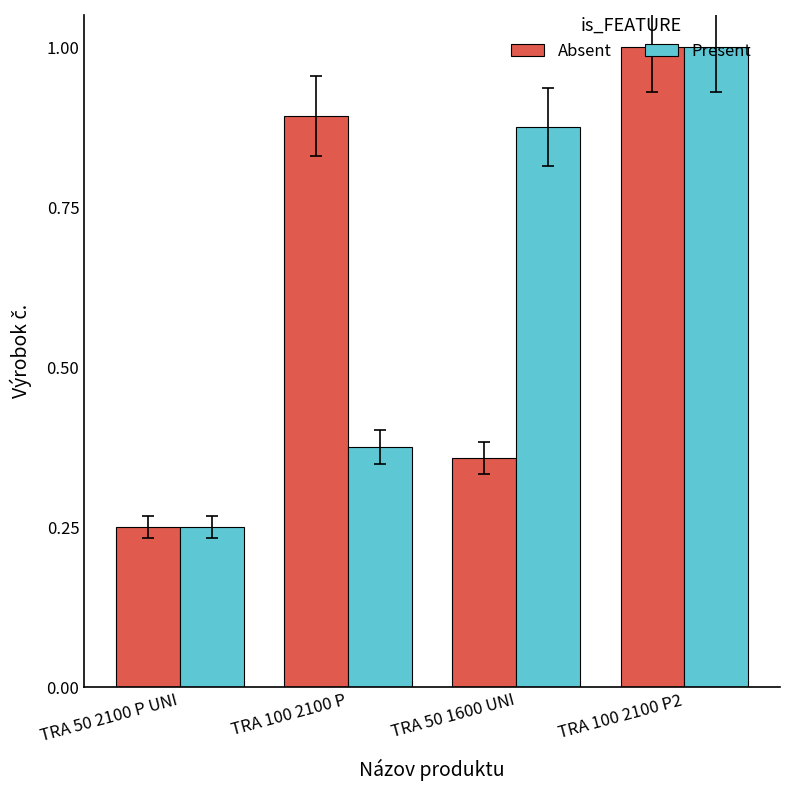

Which label corresponds to the smallest value in the chart?

TRA 50 2100 P UNI